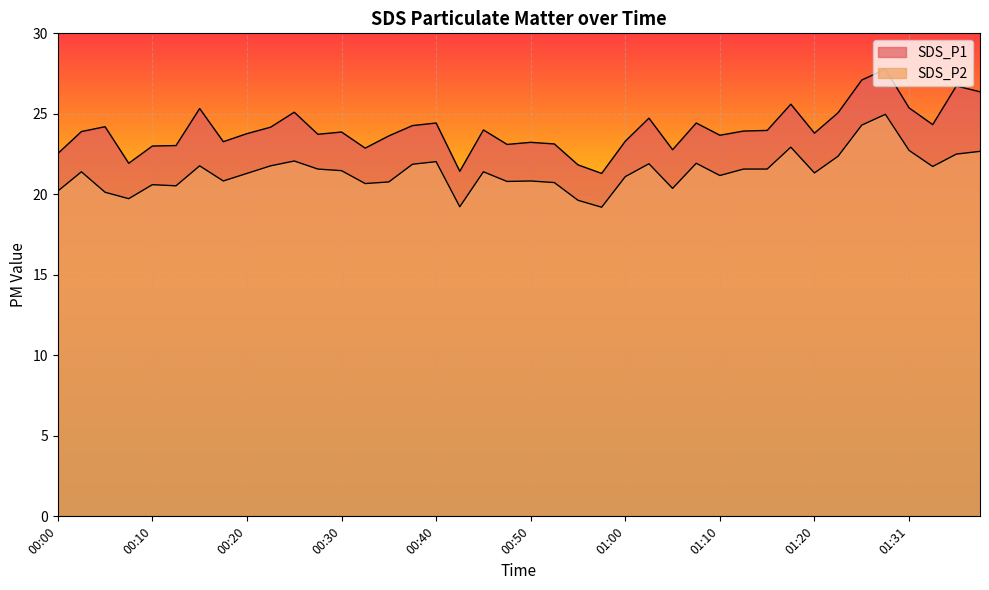

What is the difference between the highest and lowest values at 00:57?

2.1